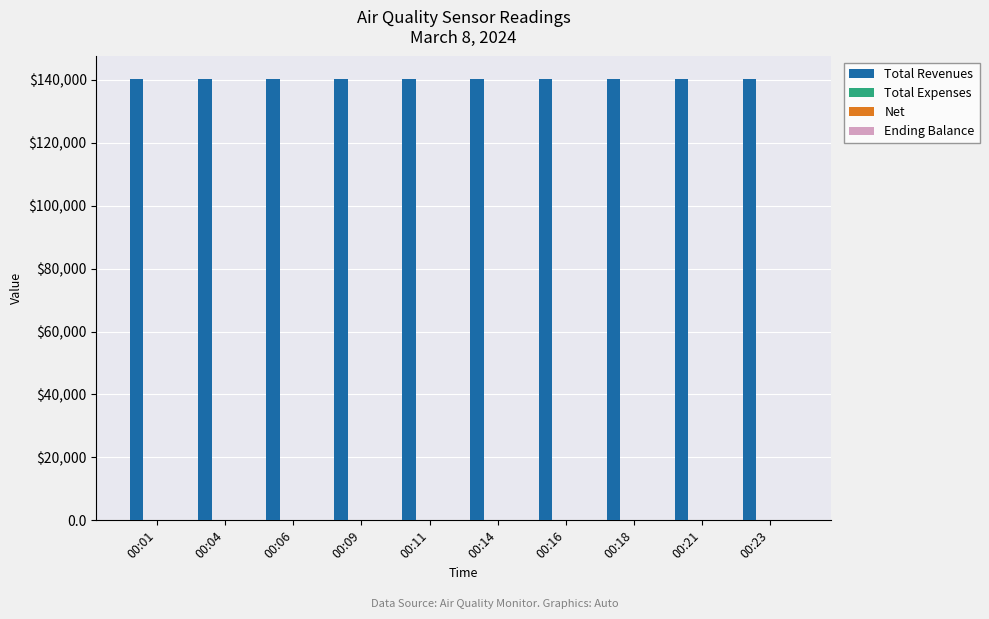

Rank the series by their maximum value, from highest to lowest.

Total Revenues, Total Expenses, Net, Ending Balance